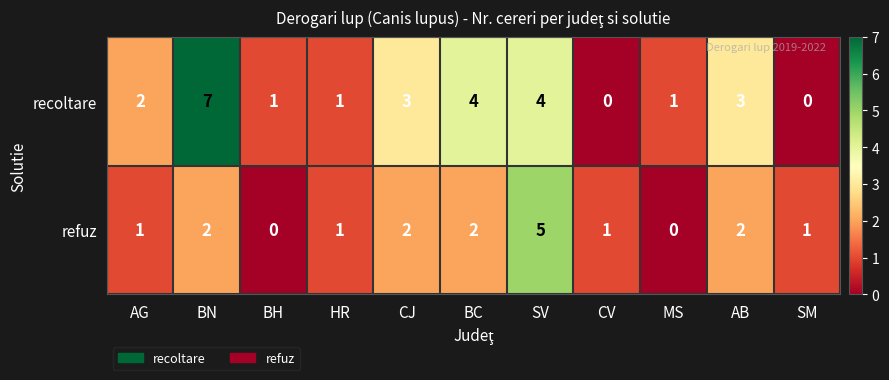

Rank the series at BC from lowest to highest value.

refuz, recoltare